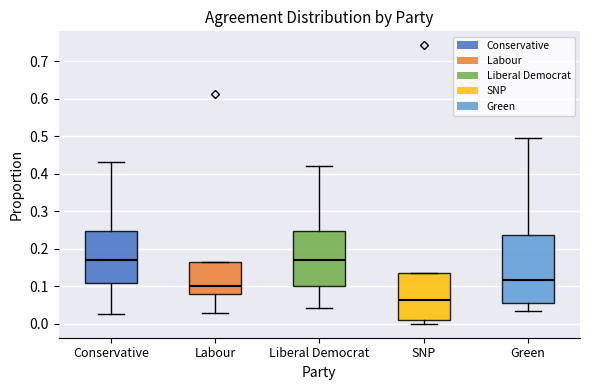

Reading left to right, read every box against the y-axis: the position of its median line, the range the box covers, and the ends of its whiskers. The values are not printed on the chart, so give them approximately, as read against the axis.

Conservative: median 0.17, box 0.11 to 0.25, whiskers 0.03 to 0.43
Labour: median 0.10, box 0.08 to 0.17, whiskers 0.03 to 0.17
Liberal Democrat: median 0.17, box 0.10 to 0.25, whiskers 0.04 to 0.42
SNP: median 0.06, box 0.01 to 0.13, whiskers 0.00 to 0.13
Green: median 0.12, box 0.06 to 0.24, whiskers 0.03 to 0.50